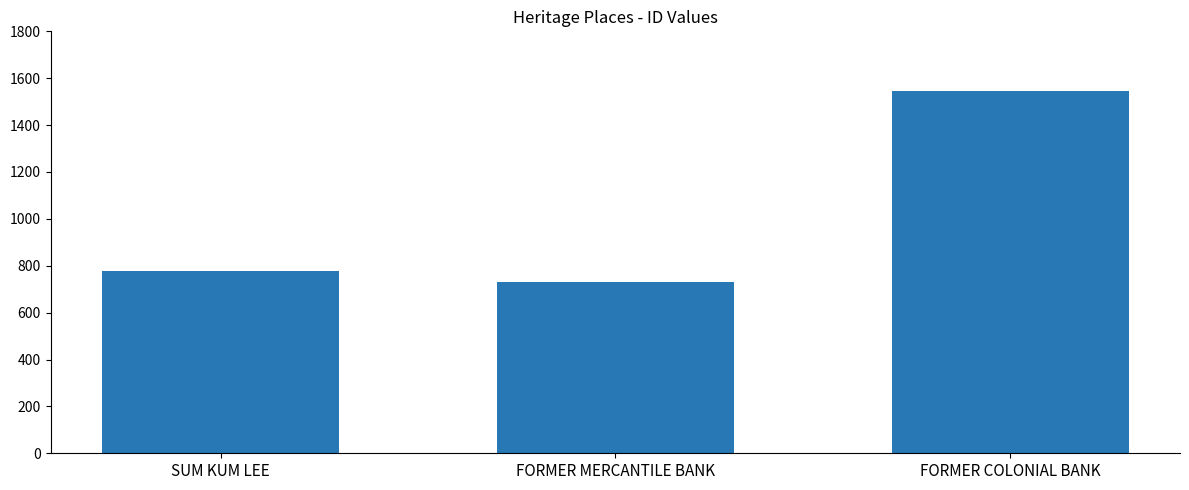

The value at FORMER MERCANTILE BANK is 732. True or false?

True